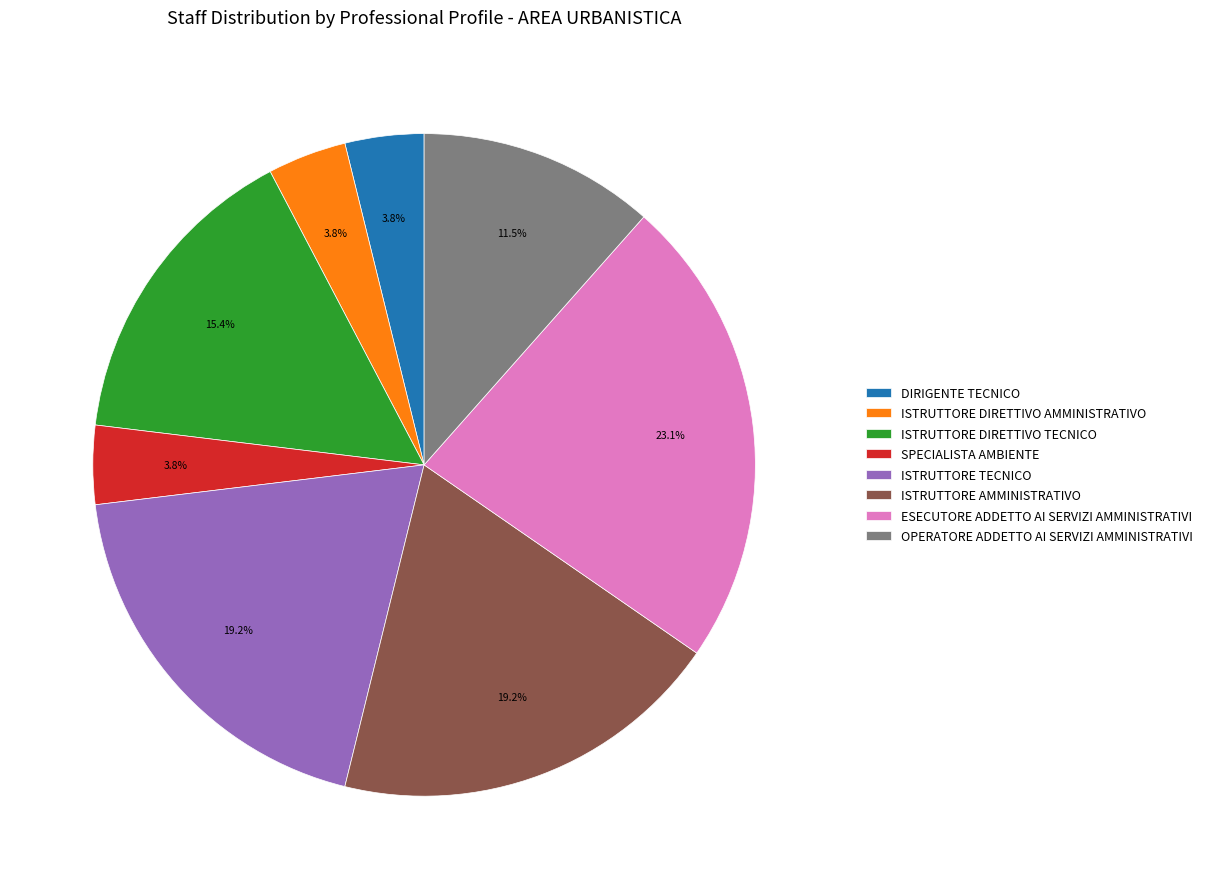

The ISTRUTTORE DIRETTIVO TECNICO slice represents 29% of the pie. True or false?

False